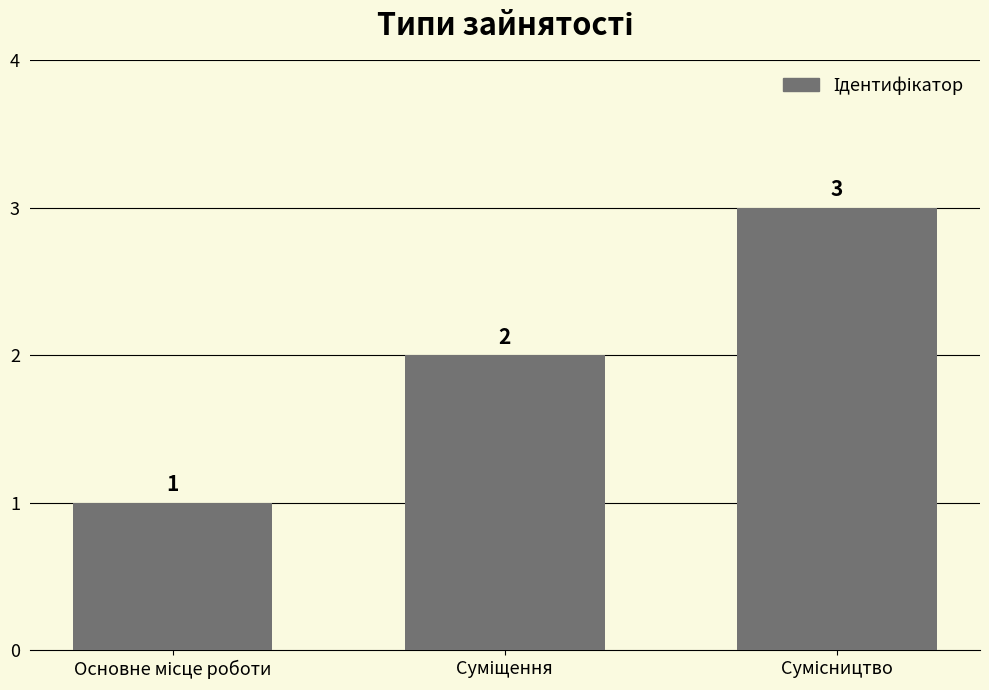

What is the difference between the maximum and minimum values?

2